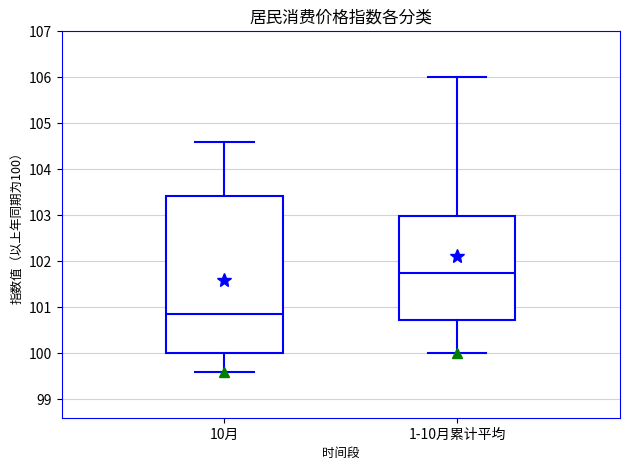

Which box has the highest median line?

1-10月累计平均